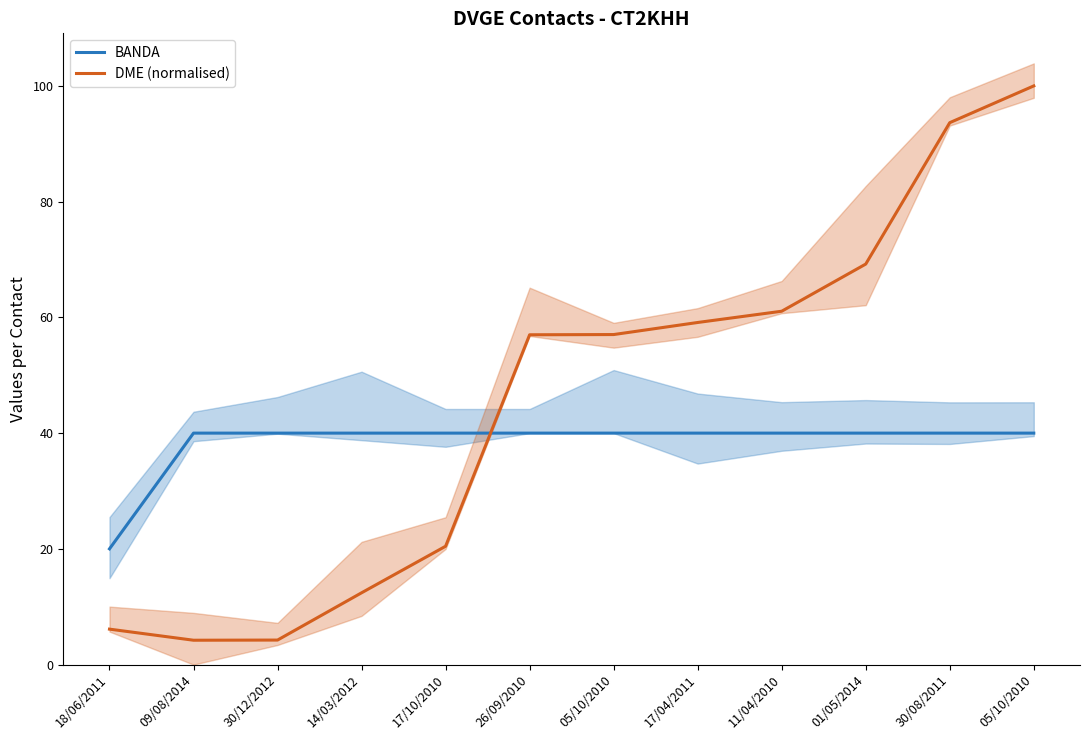

How many times do DME (normalised) and BANDA cross each other?

1